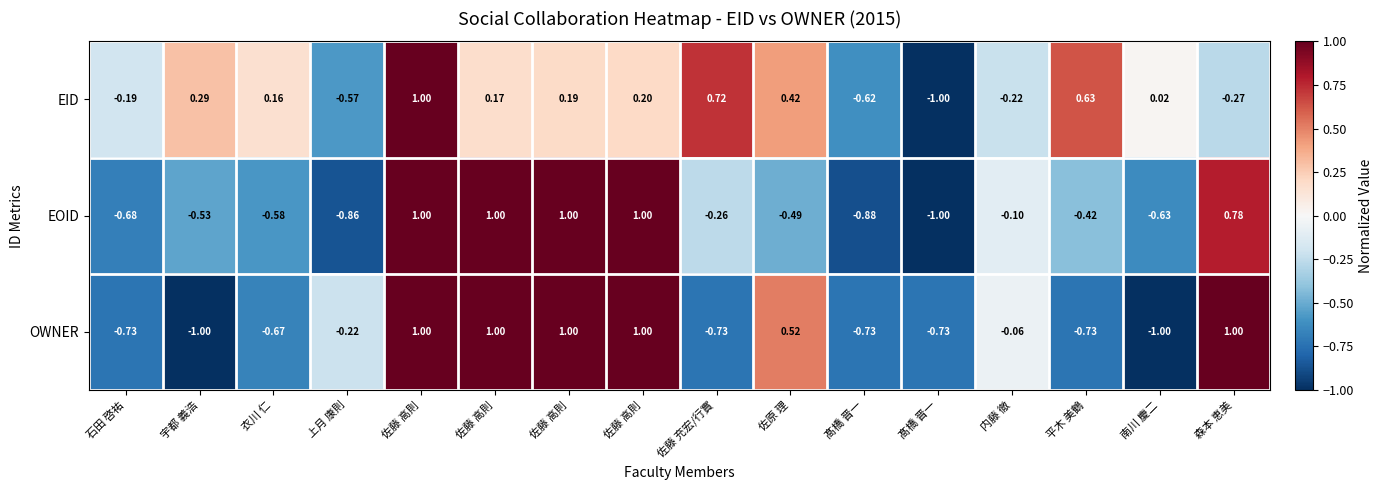

What is the total value across all series at 佐藤 高則?

3.0